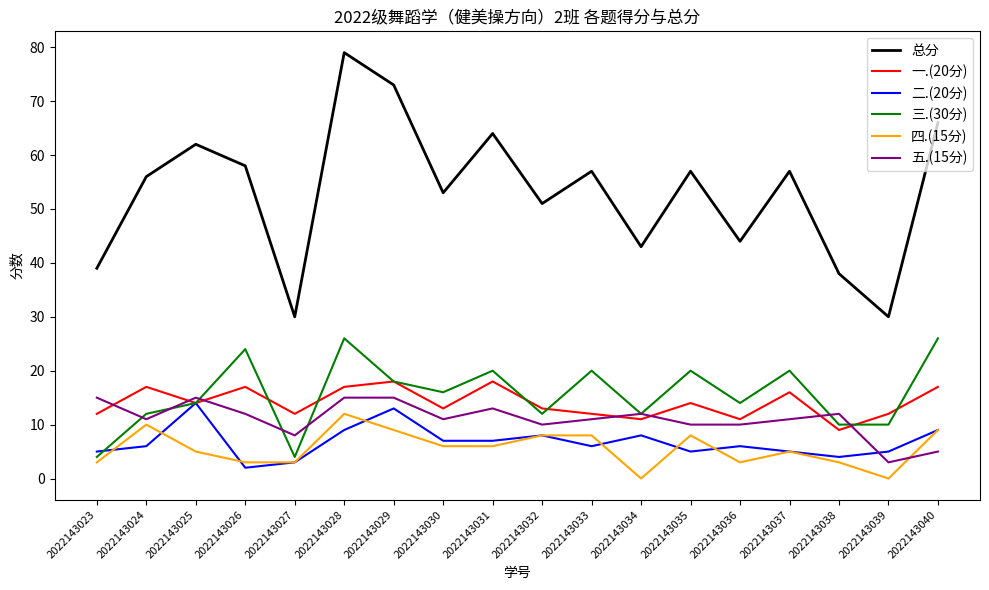

Reading left to right, extract all data points from this chart.

总分: 2022143023=39	2022143024=56	2022143025=62	2022143026=58	2022143027=30	2022143028=79	2022143029=73	2022143030=53	2022143031=64	2022143032=51	2022143033=57	2022143034=43	2022143035=57	2022143036=44	2022143037=57	2022143038=38	2022143039=30	2022143040=66
一.(20分): 2022143023=12	2022143024=17	2022143025=14	2022143026=17	2022143027=12	2022143028=17	2022143029=18	2022143030=13	2022143031=18	2022143032=13	2022143033=12	2022143034=11	2022143035=14	2022143036=11	2022143037=16	2022143038=9	2022143039=12	2022143040=17
二.(20分): 2022143023=5	2022143024=6	2022143025=14	2022143026=2	2022143027=3	2022143028=9	2022143029=13	2022143030=7	2022143031=7	2022143032=8	2022143033=6	2022143034=8	2022143035=5	2022143036=6	2022143037=5	2022143038=4	2022143039=5	2022143040=9
三.(30分): 2022143023=4	2022143024=12	2022143025=14	2022143026=24	2022143027=4	2022143028=26	2022143029=18	2022143030=16	2022143031=20	2022143032=12	2022143033=20	2022143034=12	2022143035=20	2022143036=14	2022143037=20	2022143038=10	2022143039=10	2022143040=26
四.(15分): 2022143023=3	2022143024=10	2022143025=5	2022143026=3	2022143027=3	2022143028=12	2022143029=9	2022143030=6	2022143031=6	2022143032=8	2022143033=8	2022143034=0	2022143035=8	2022143036=3	2022143037=5	2022143038=3	2022143039=0	2022143040=9
五.(15分): 2022143023=15	2022143024=11	2022143025=15	2022143026=12	2022143027=8	2022143028=15	2022143029=15	2022143030=11	2022143031=13	2022143032=10	2022143033=11	2022143034=12	2022143035=10	2022143036=10	2022143037=11	2022143038=12	2022143039=3	2022143040=5